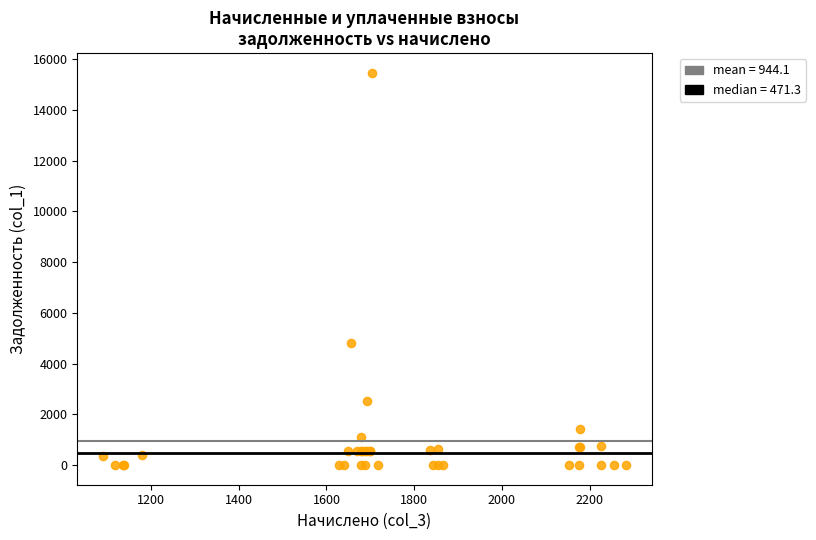

What Y value in the scatter plot is closest to 7732?

4797.2